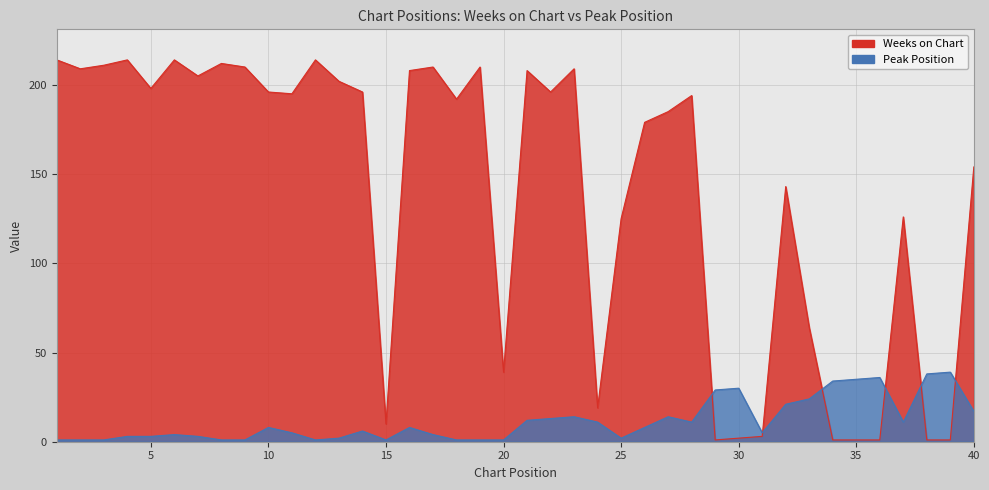

Where is the first local maximum for Peak Position?

6